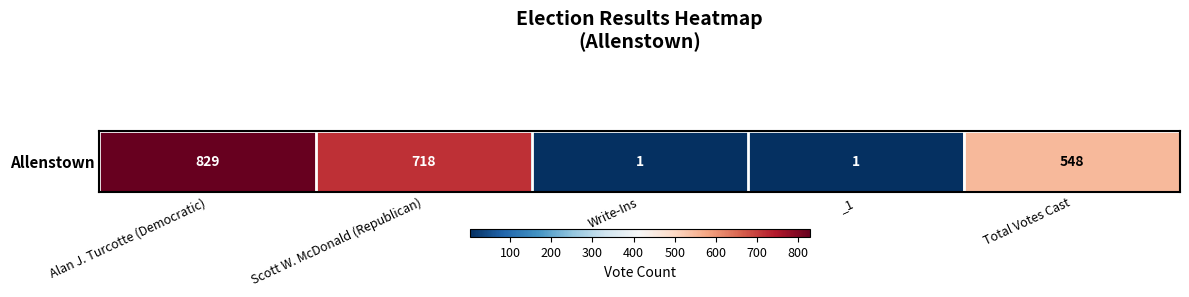

Count the values in the range 1 to 718.

4